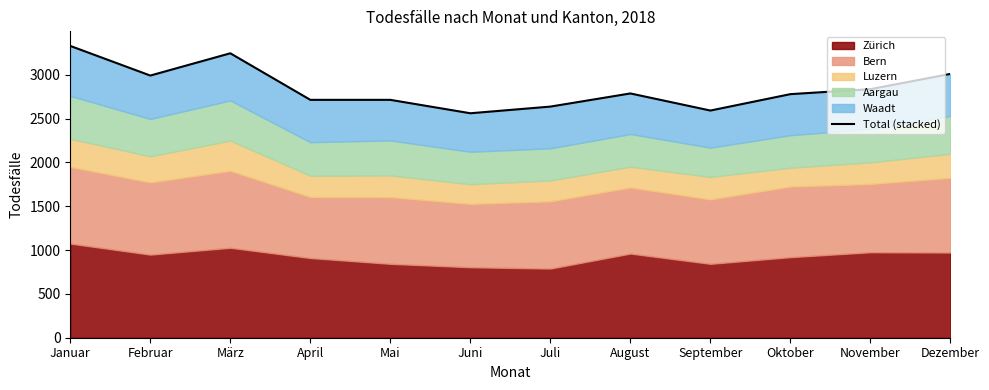

Where does the data first go above 2786?

Januar